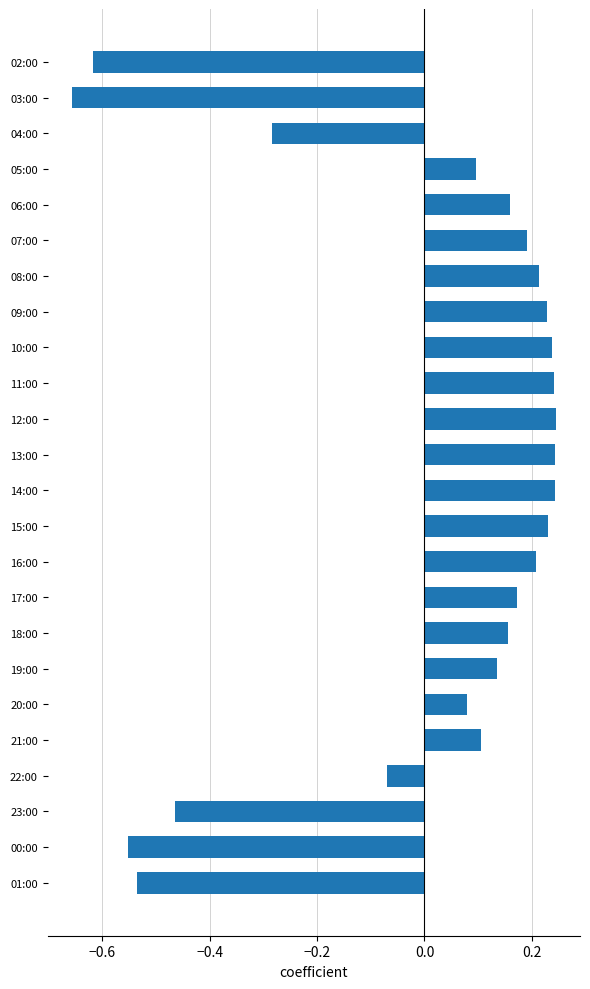

Between 07:00 and 19:00, which is larger?

07:00